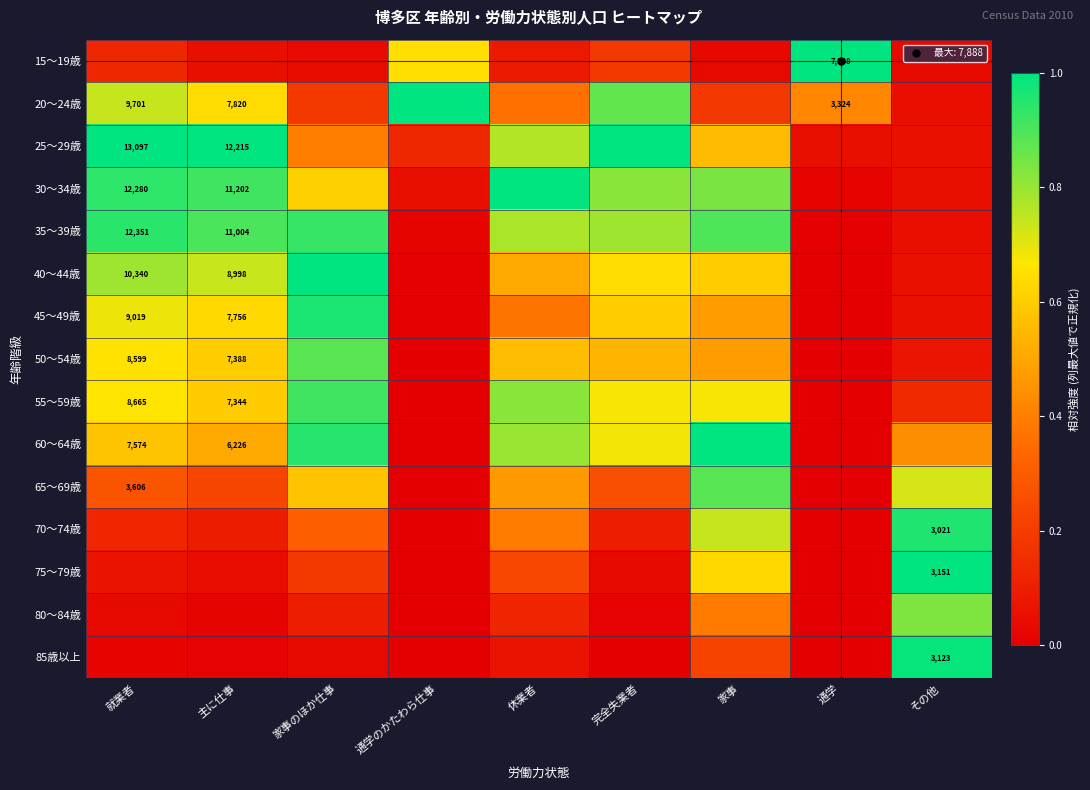

Which label corresponds to the smallest value in the chart?

通学のかたわら仕事